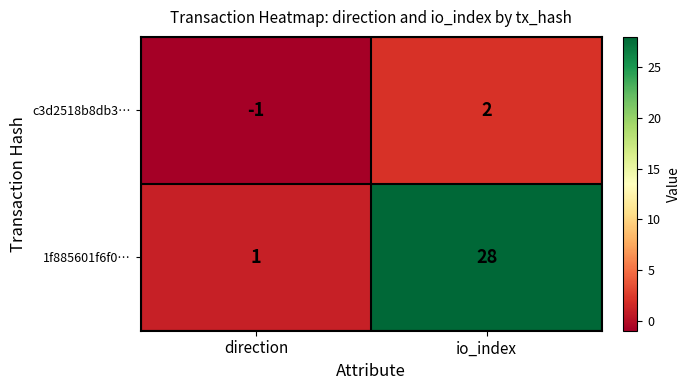

Which category has the lowest value across all series?

direction